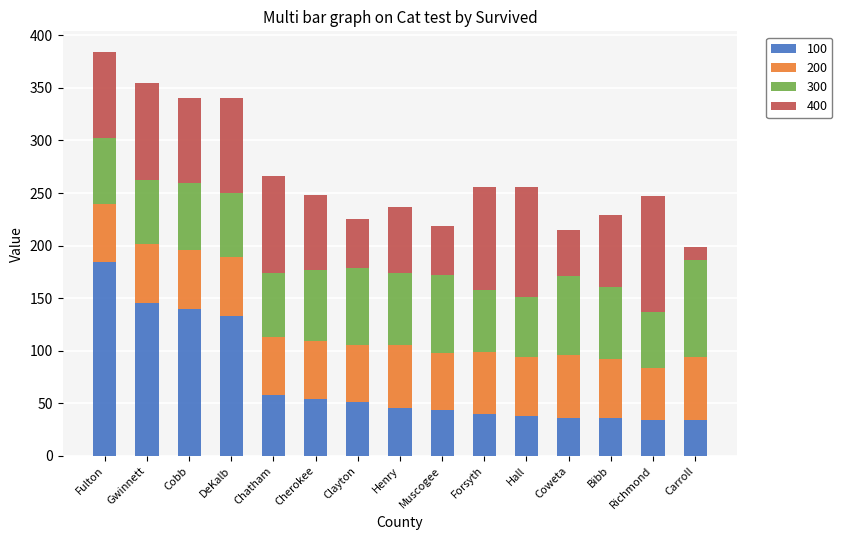

What is the total value across all series at Bibb?

229.5